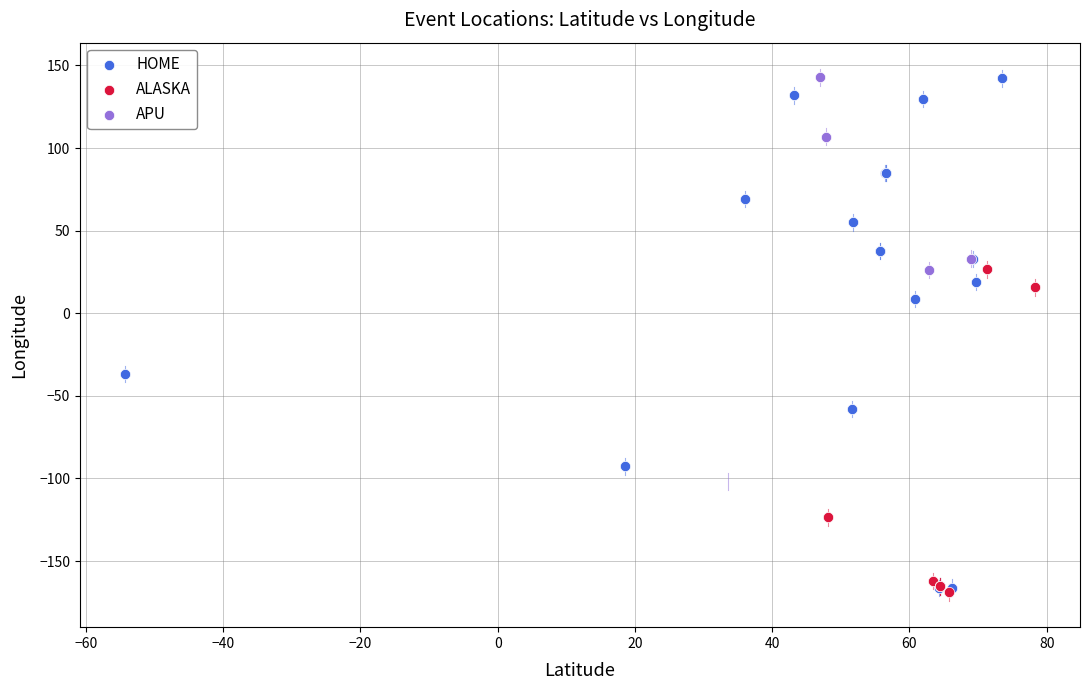

Which series has the largest Y range (max minus min)?

HOME